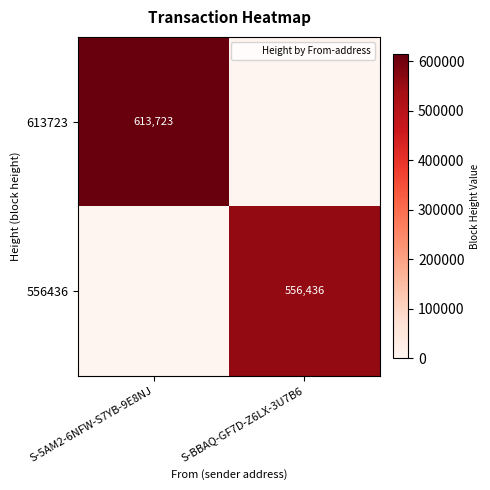

The 556436 series shows 113087 at S-BBAQ-GF7D-Z6LX-3U7B6. True or false?

False